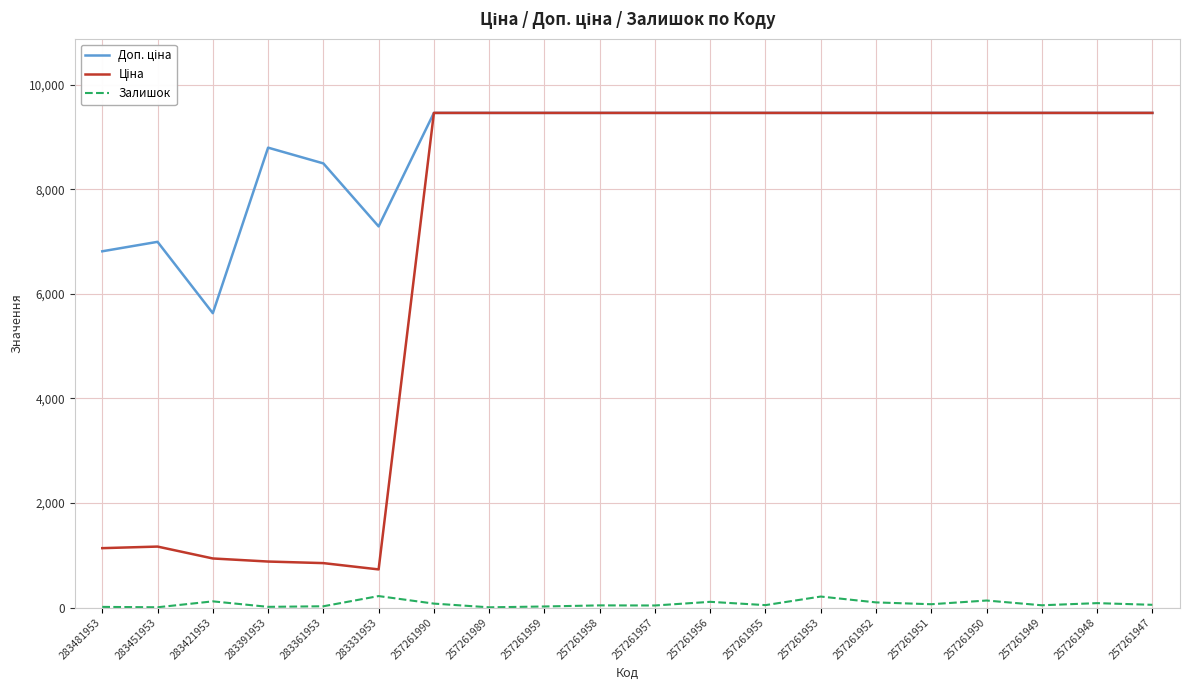

What is the highest value of the Залишок series?

219.0